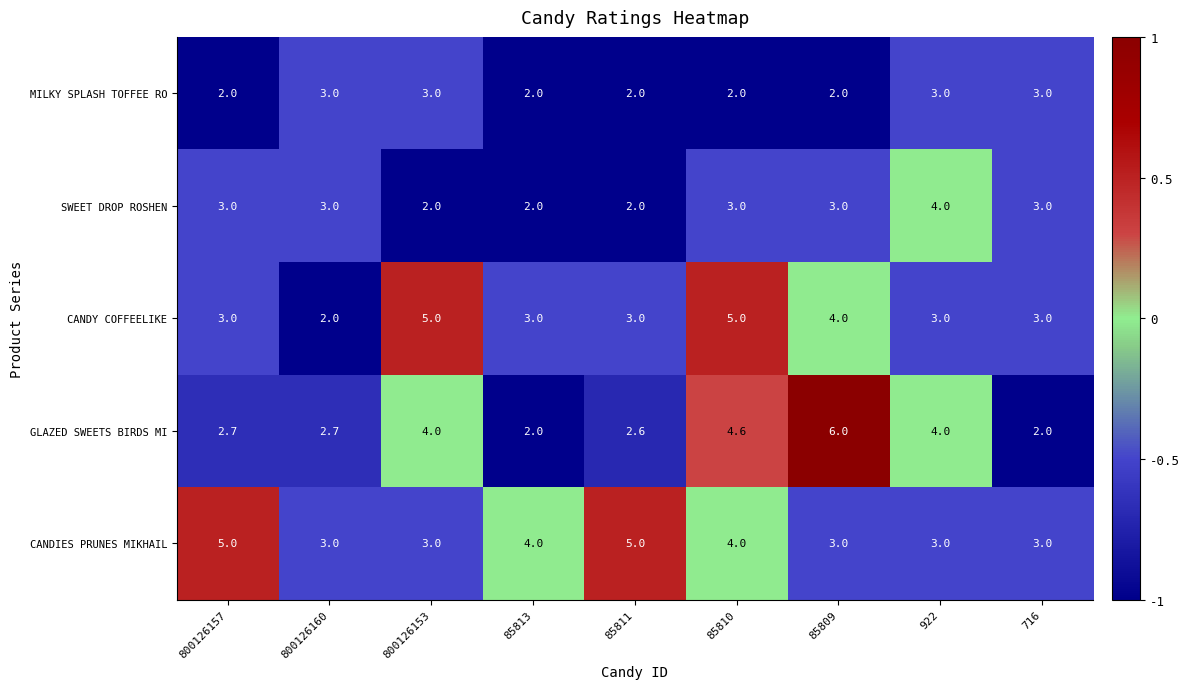

What is the maximum value shown in the chart?

6.0